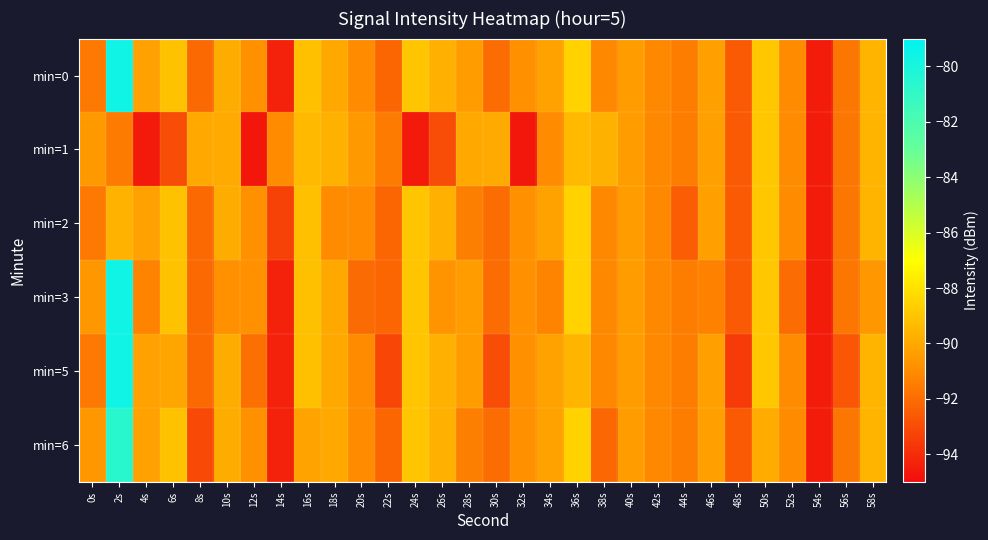

Which series changed the most between 8s and 24s?

min=1